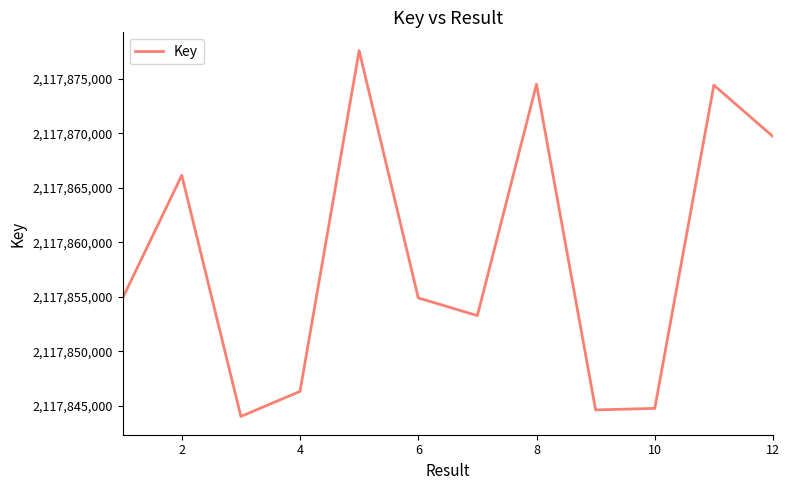

What is the smallest value displayed?

2117844038